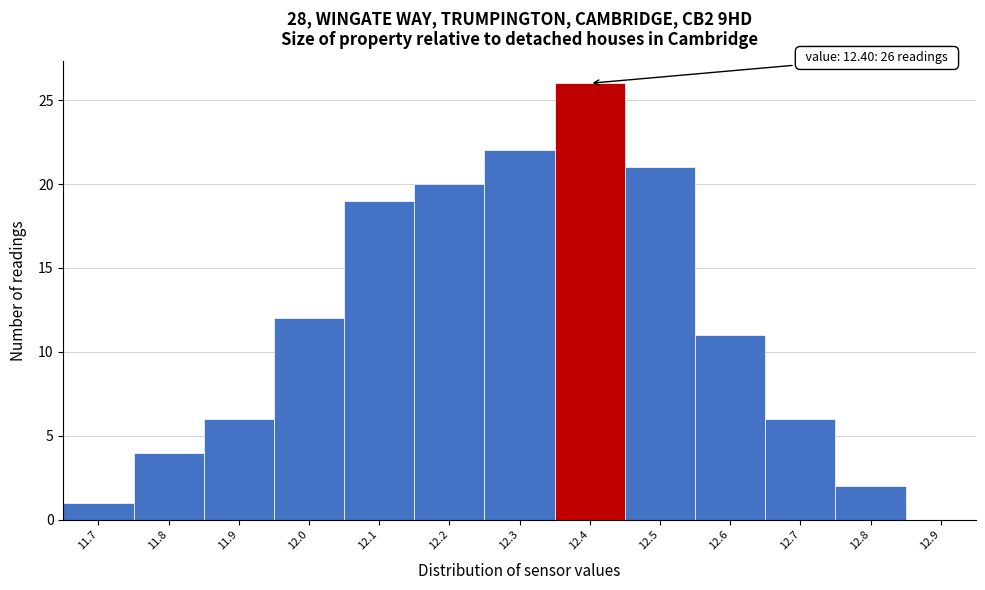

Over which range of the x-axis is the bar tallest?

12.35 to 12.45